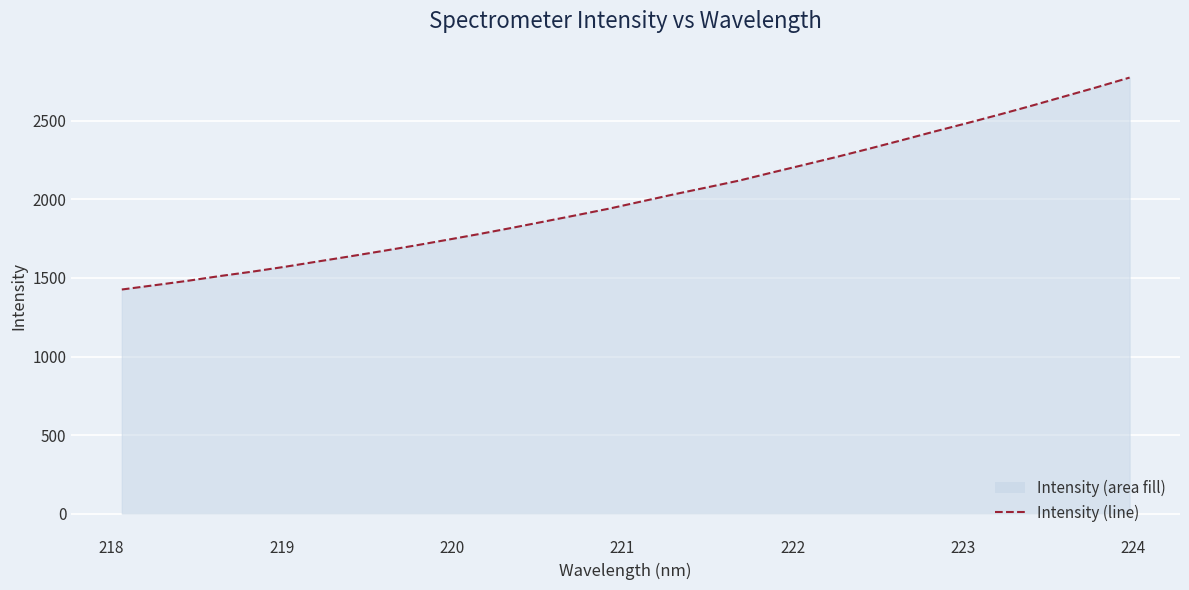

What is the maximum value shown in the chart?

2776.1